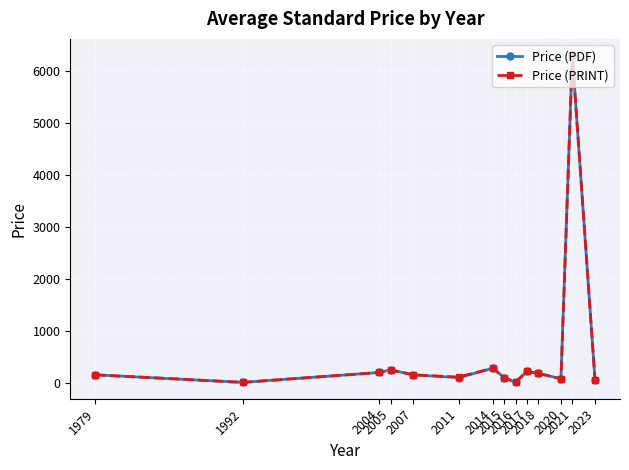

What is the greatest value displayed?

6300.0